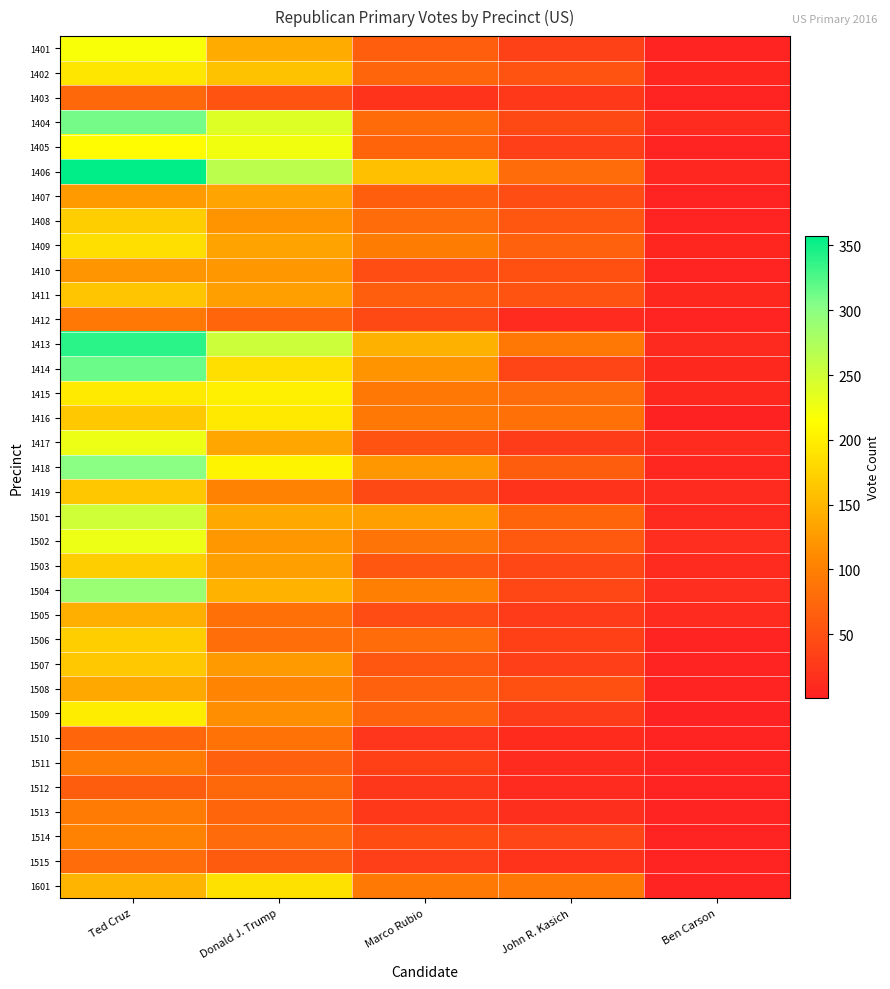

Rank the series by their maximum value, from lowest to highest.

1403, 1512, 1515, 1510, 1412, 1511, 1513, 1514, 1410, 1407, 1508, 1505, 1411, 1419, 1507, 1408, 1503, 1506, 1409, 1601, 1402, 1416, 1509, 1415, 1401, 1405, 1502, 1417, 1501, 1504, 1418, 1404, 1414, 1413, 1406